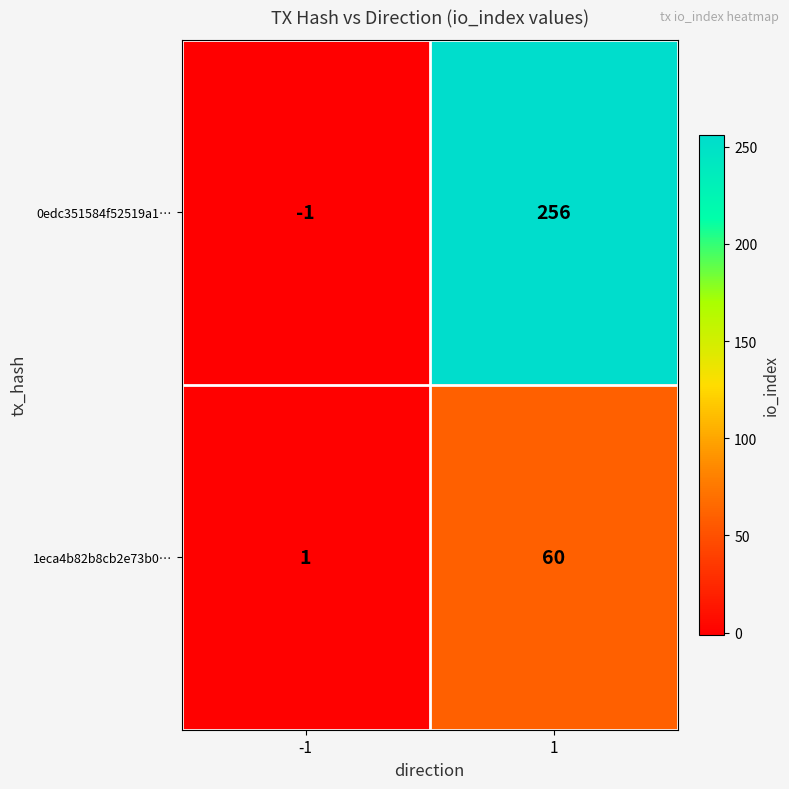

The value of 1eca4b82b8cb2e73b0… at 1 is 39. True or false?

False